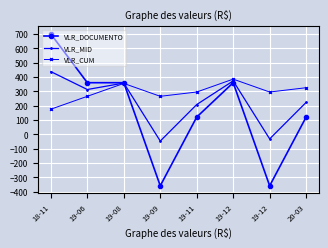

What is the difference between the maximum and minimum values in the VLR_MID series?

485.0